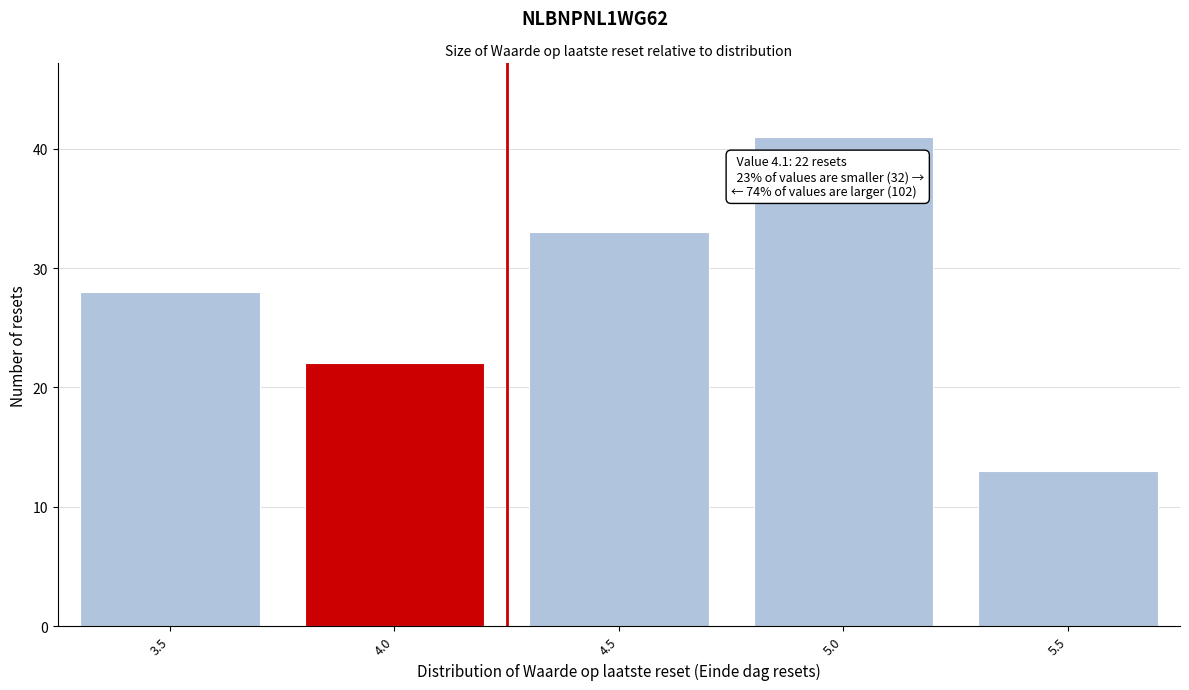

Reading left to right, transcribe all the data shown in this chart.

3.5=28	4.0=22	4.5=33	5.0=41	5.5=13